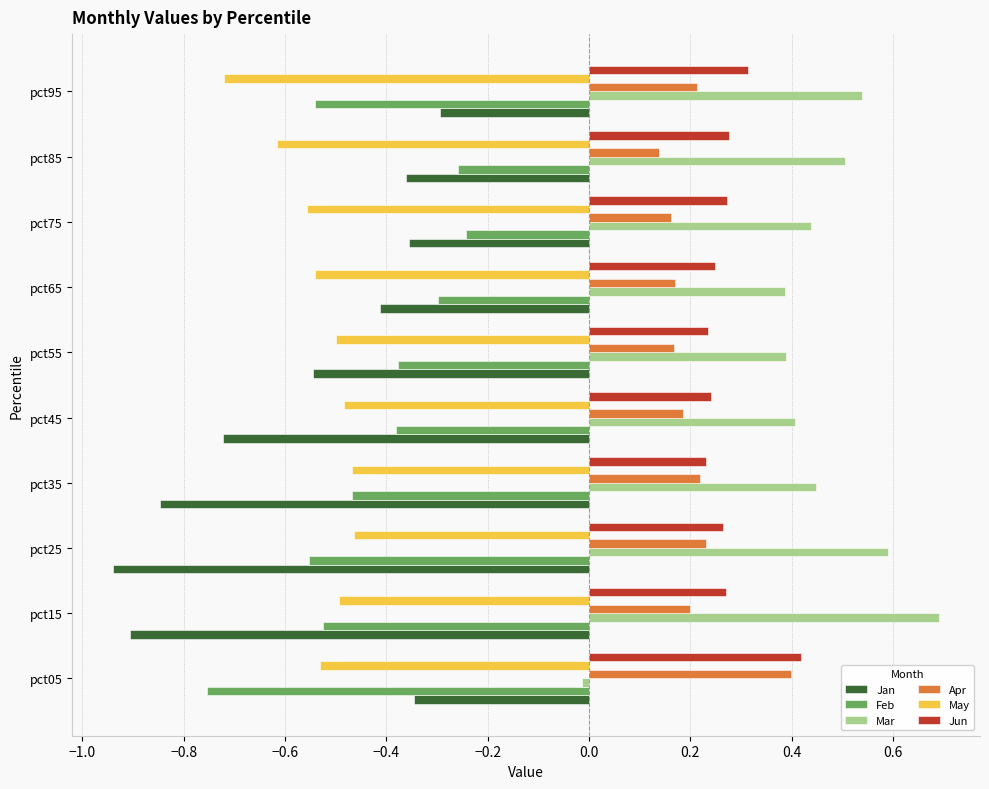

How many negative values does the Mar series have?

1